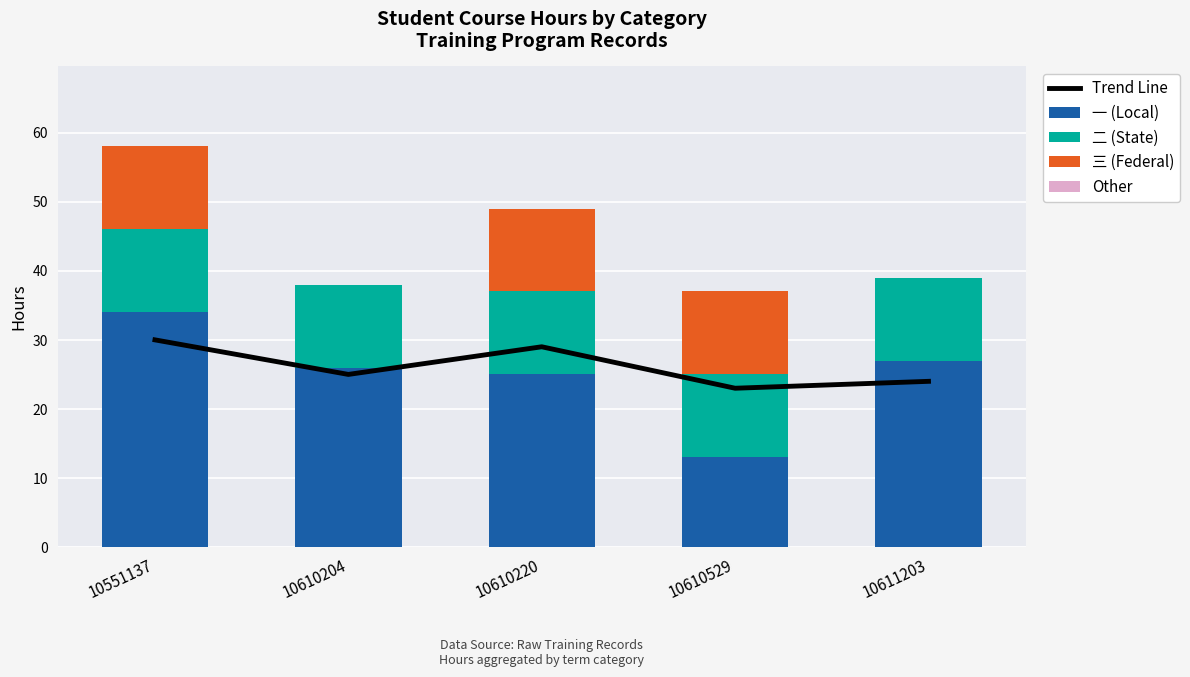

What is the value of the 二 (State) bar at the 2nd from the left?

12